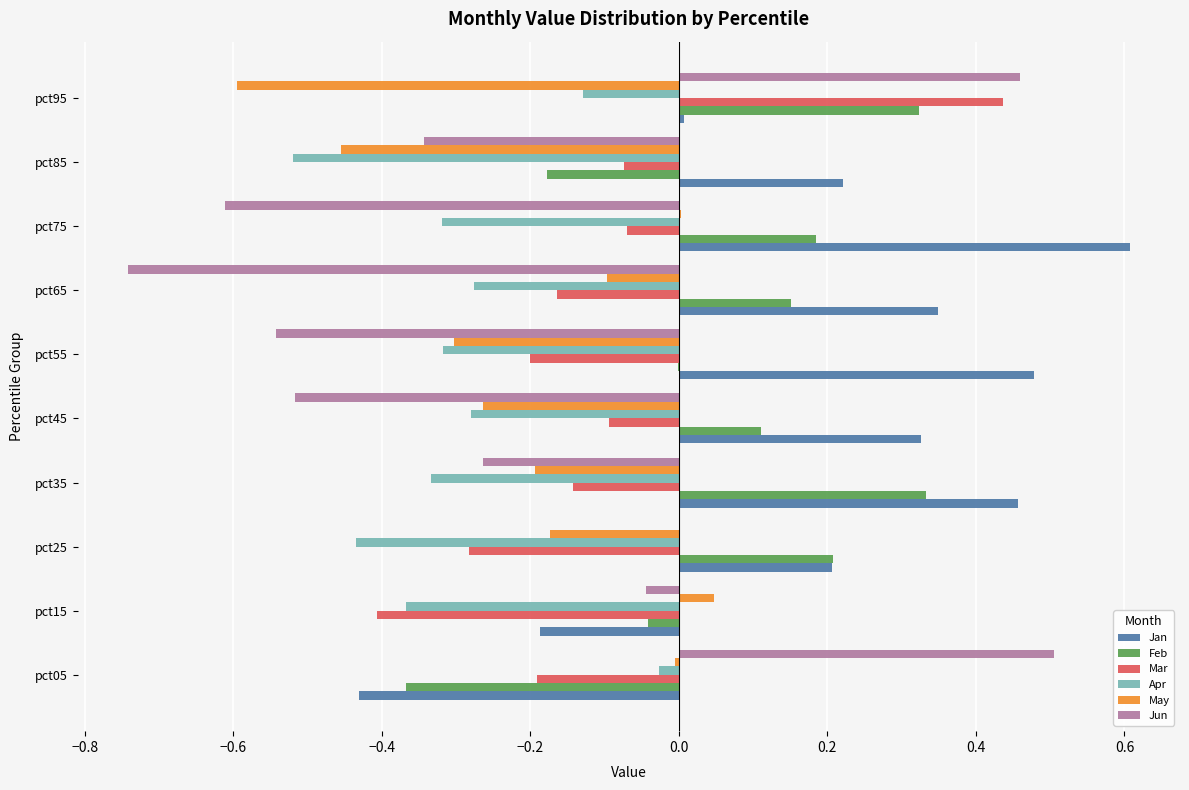

Which category has the highest value across all series?

pct75